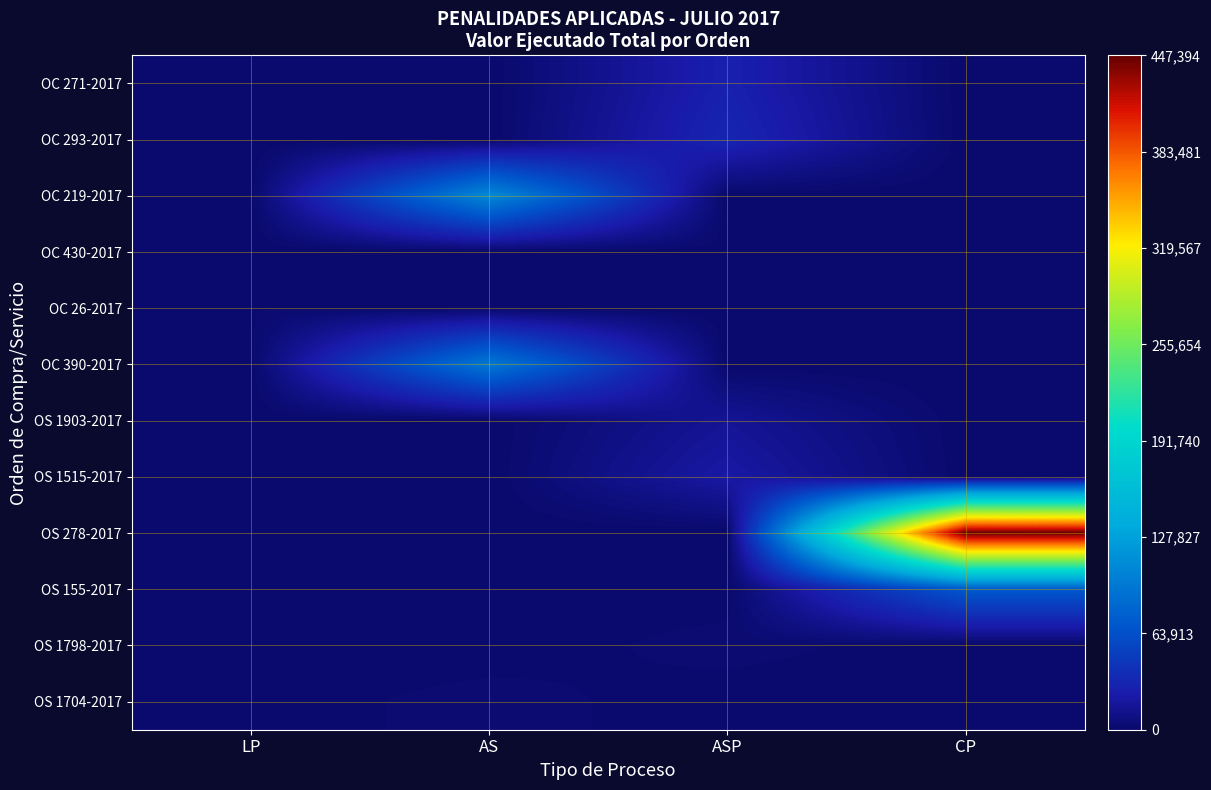

Count the number of categories in the chart.

4